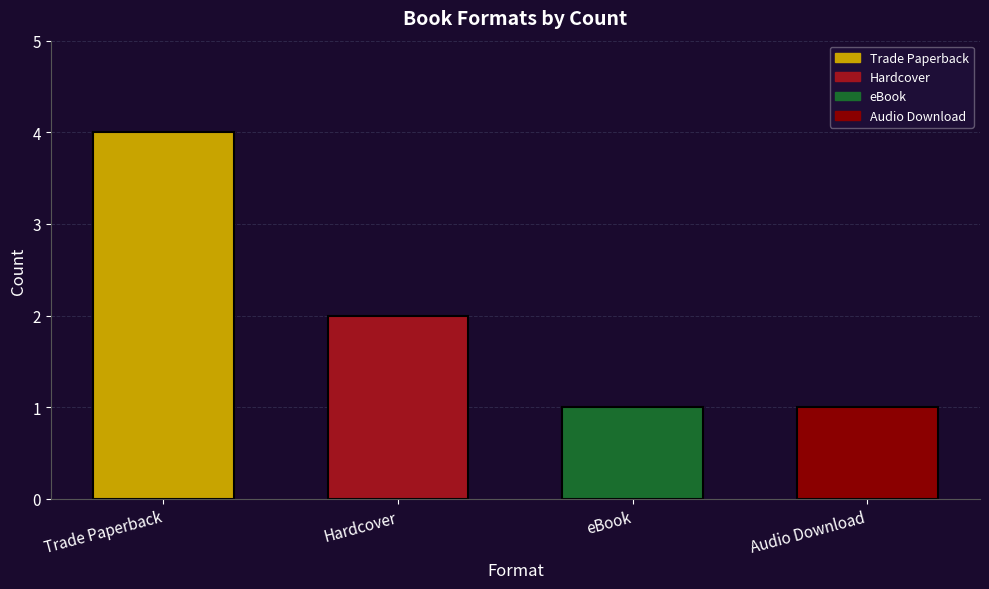

At which category does the chart reach its peak across all series?

Trade Paperback